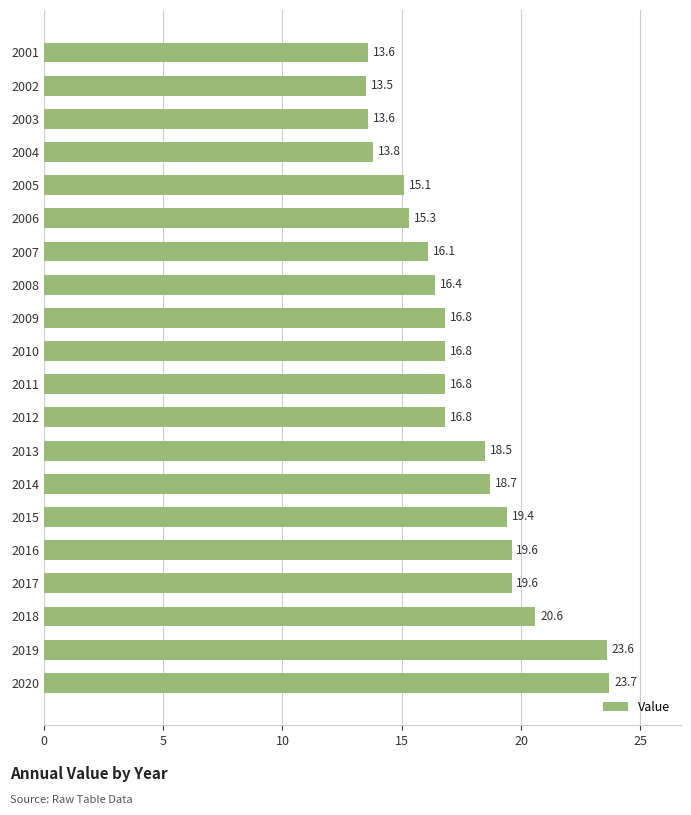

At which label is the value closest to 18?

2013